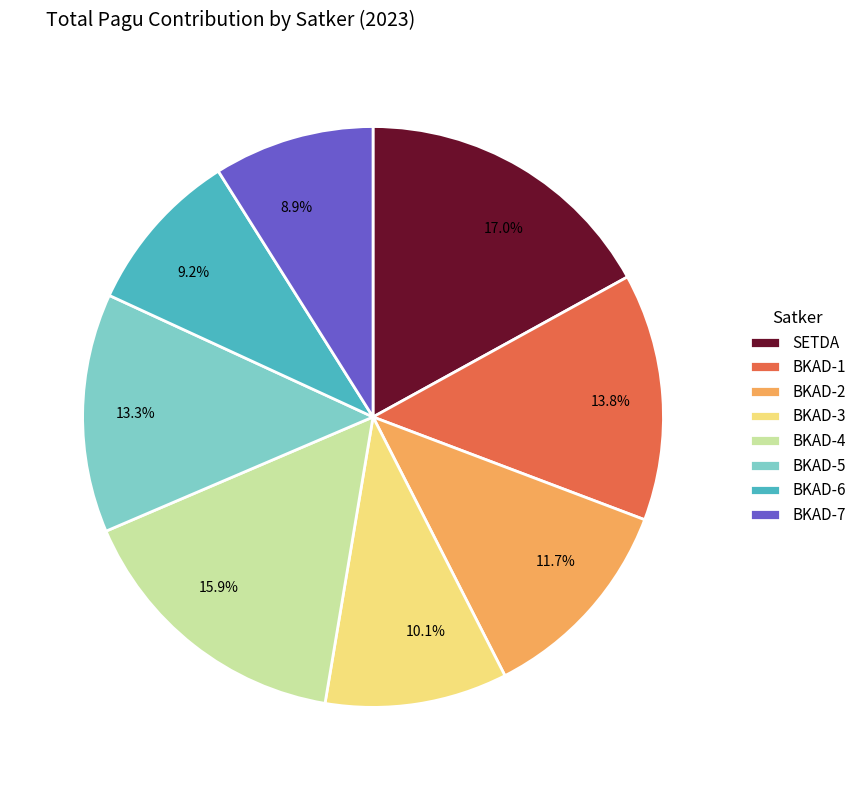

Approximately how many times larger is the value at 9.2% compared to 13.3%?

0.7